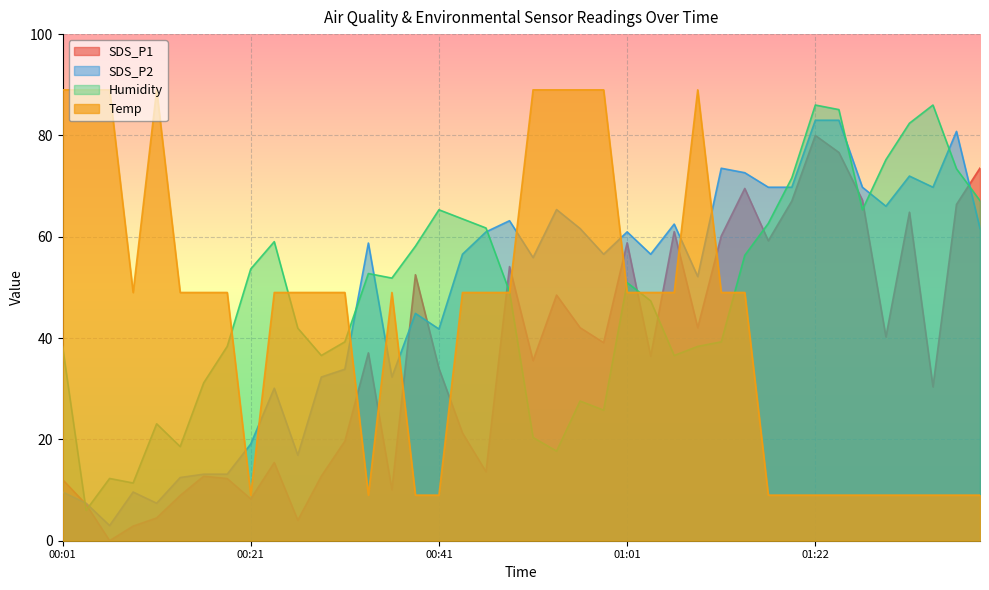

Between which two adjacent categories do Humidity and SDS_P1 first intersect?

00:01 and 00:04